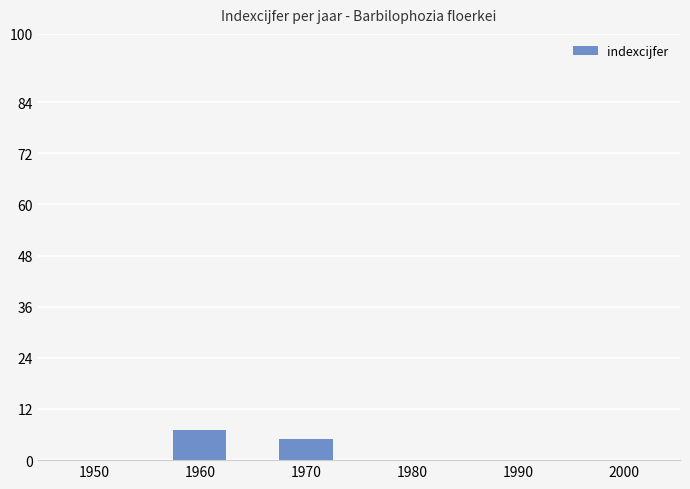

Reading left to right, transcribe all the data shown in this chart.

1950=0	1960=7	1970=5	1980=0	1990=0	2000=0